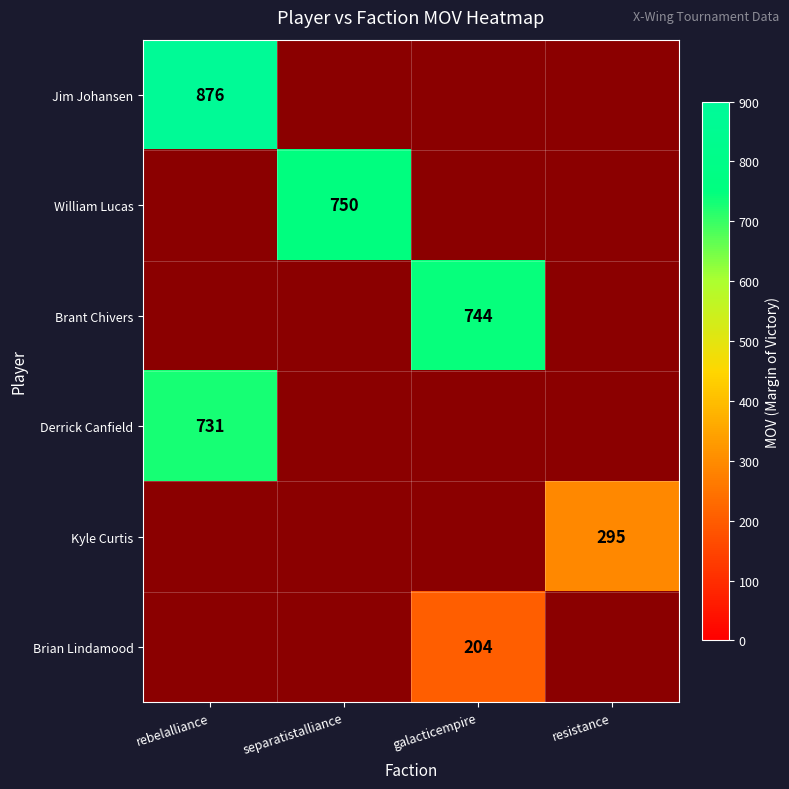

Is it true that Brant Chivers equals 1027 at galacticempire?

False